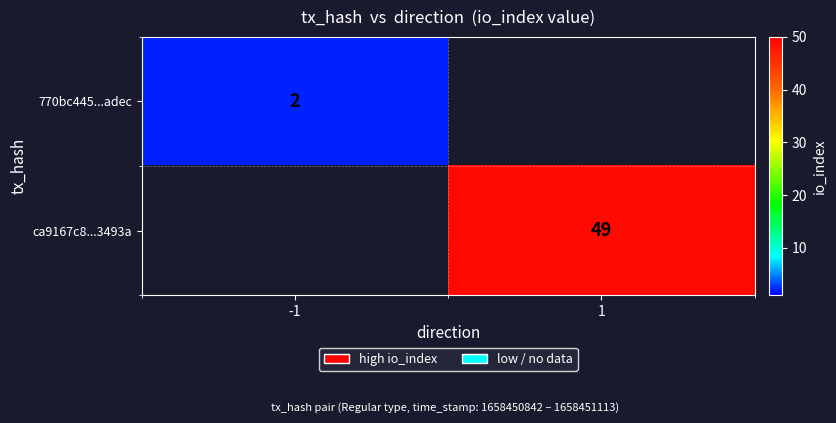

The value of 770bc445...adec at -1 is 2. True or false?

True